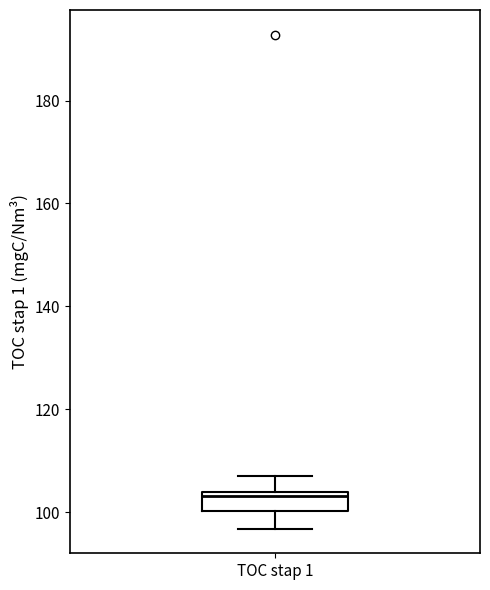

Read this box plot against the y-axis: the position of the median line, the range covered by the box, and the ends of both whiskers. The values are not printed on the chart, so give them approximately, as read against the axis.

median 104 (just below the box's upper edge), box 100 to 104, whiskers 96 to 108